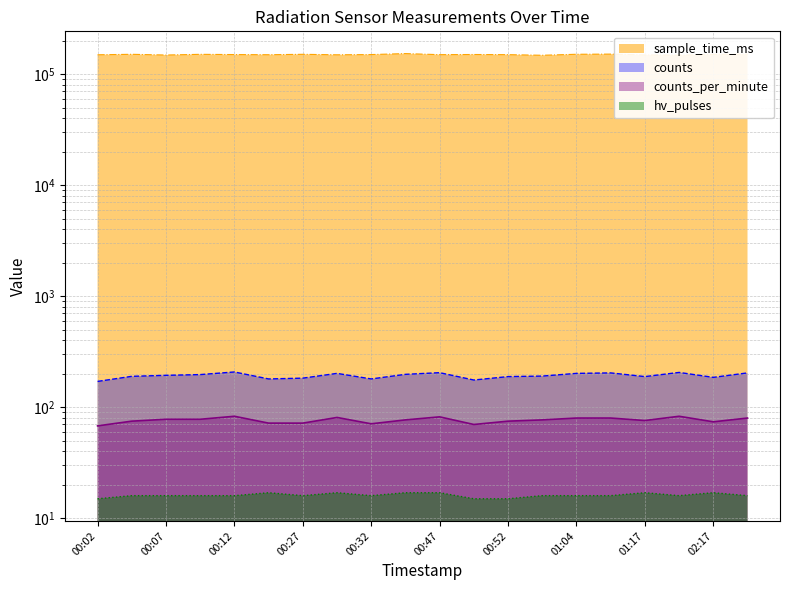

Does the chart have visible grid lines?

Yes